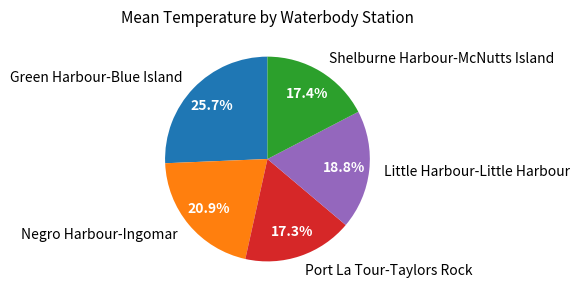

What is the ratio of the value at Shelburne Harbour-McNutts Island to the value at Port La Tour-Taylors Rock?

1.0